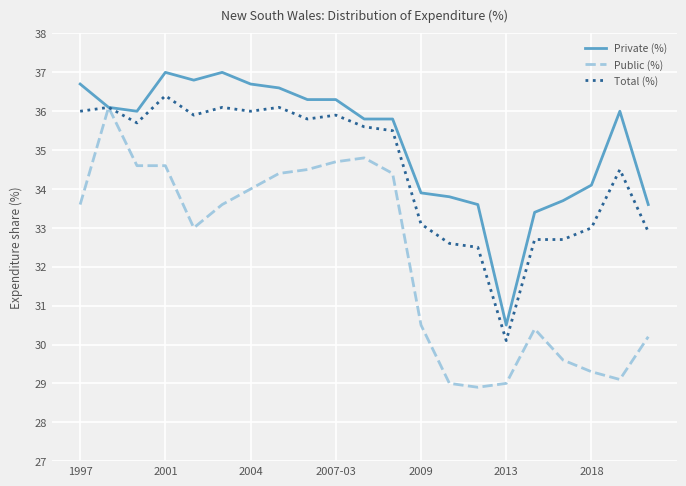

List the series in order of their peak value, highest first.

Private (%), Total (%), Public (%)